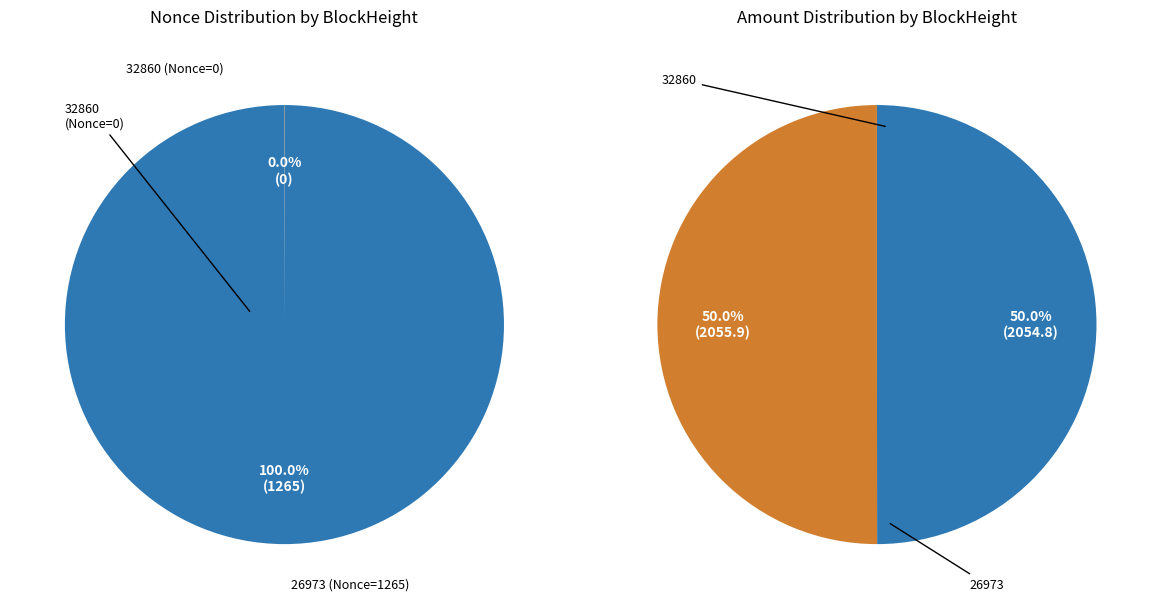

Which category has the biggest portion of the pie?

32860